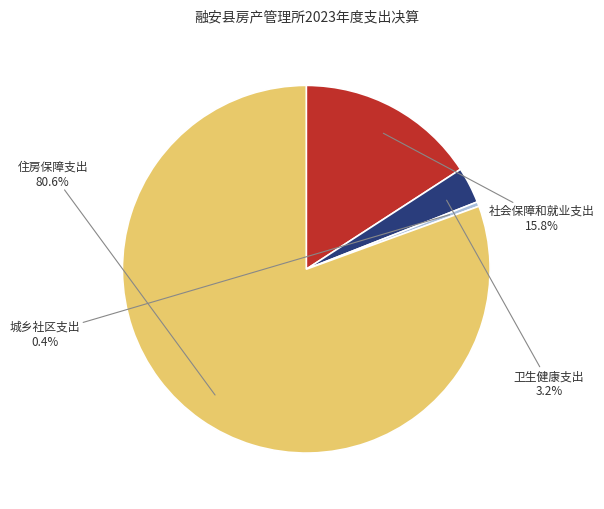

Which slice represents more than half of the pie?

住房保障支出